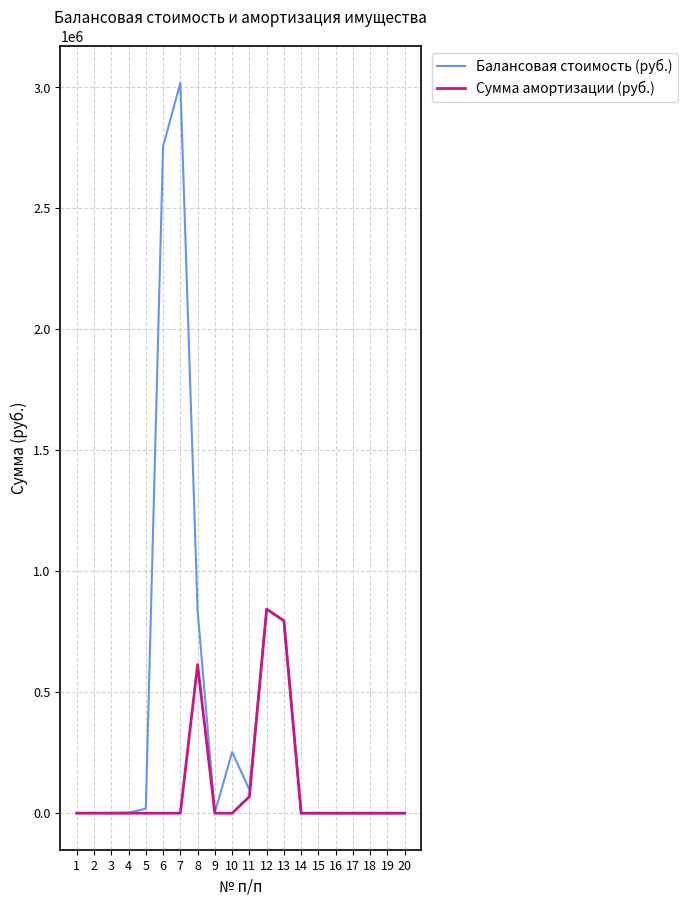

What are all the series names shown in the legend?

Балансовая стоимость (руб.), Сумма амортизации (руб.)